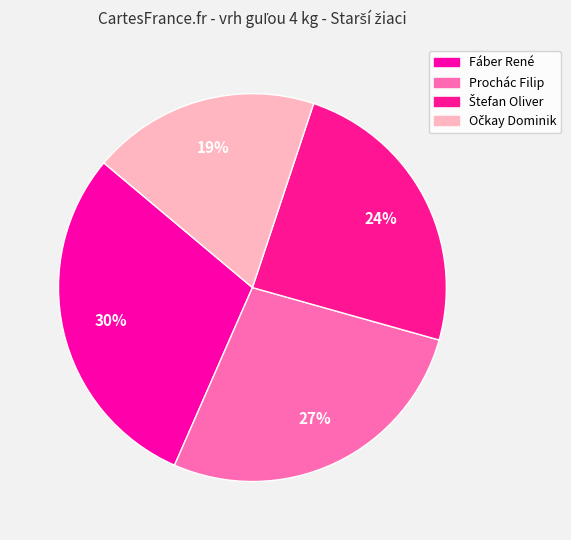

To the nearest percent, what is the average slice percentage?

25%